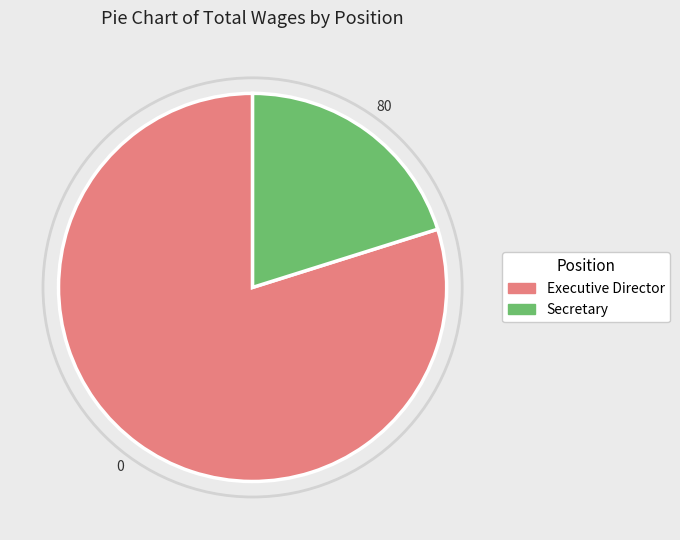

Is the sum of Executive Director and Secretary greater than half?

Yes